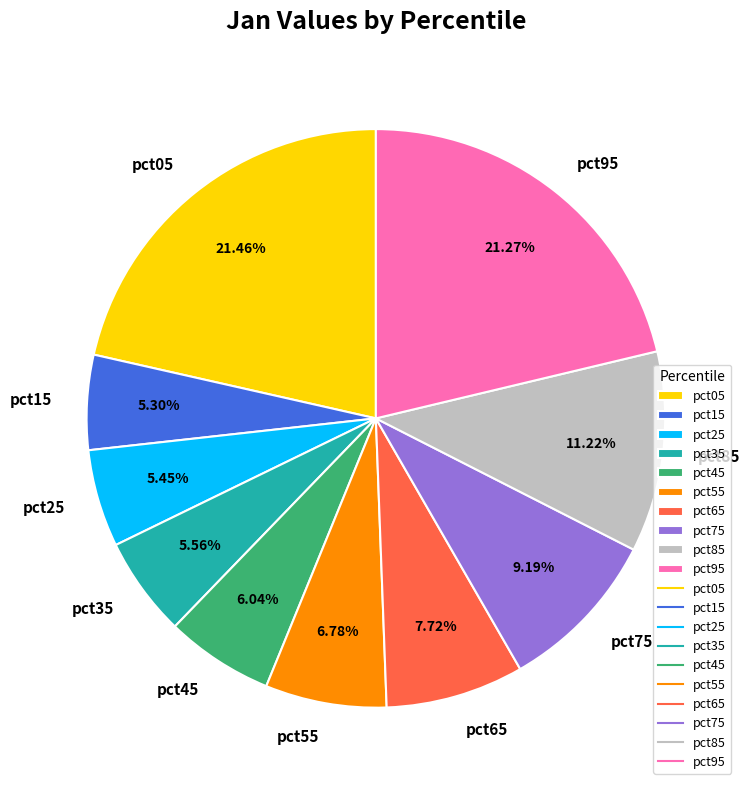

Does pct85 represent more than half of the total?

No